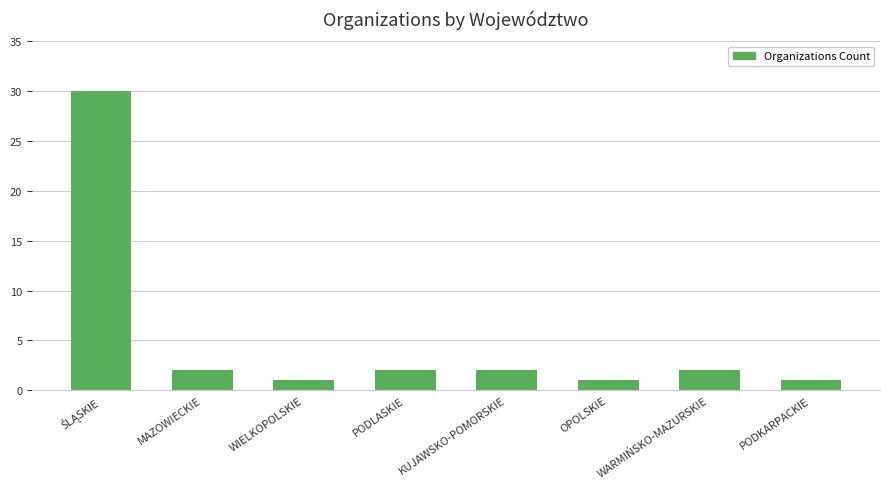

The value at WIELKOPOLSKIE is 1. True or false?

True